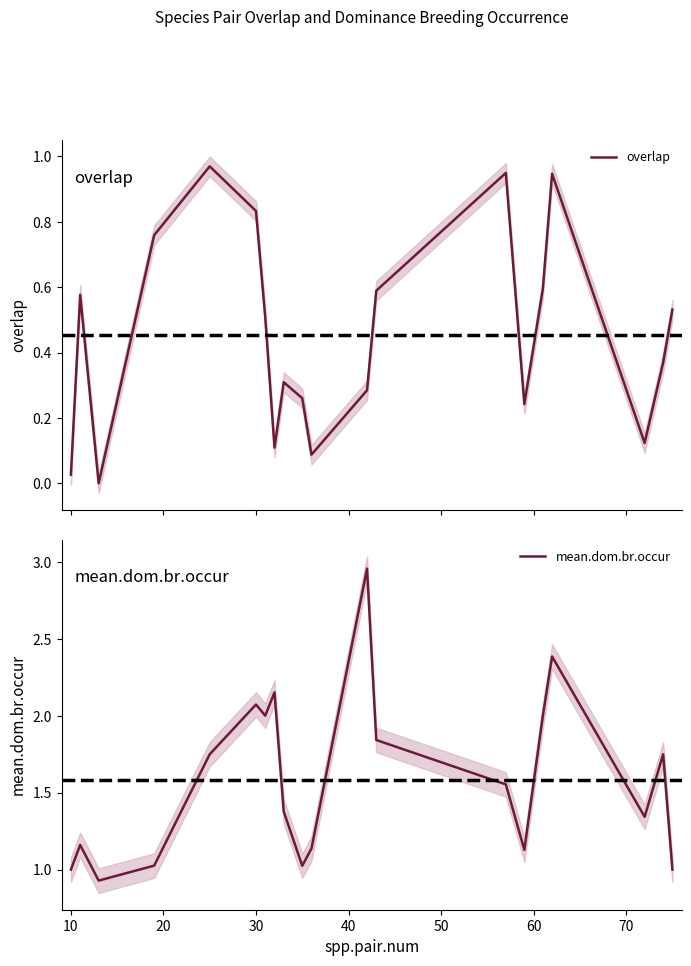

Does the chart display data point markers on the line(s)?

No